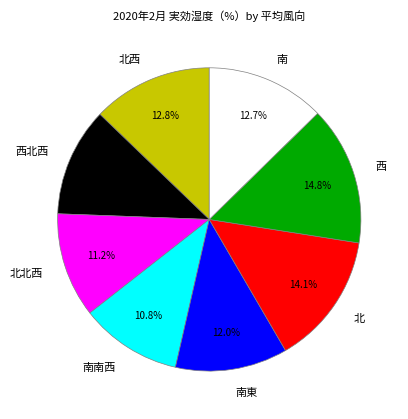

To the nearest percent, what is the combined percentage of 西北西 and 北西?

24%